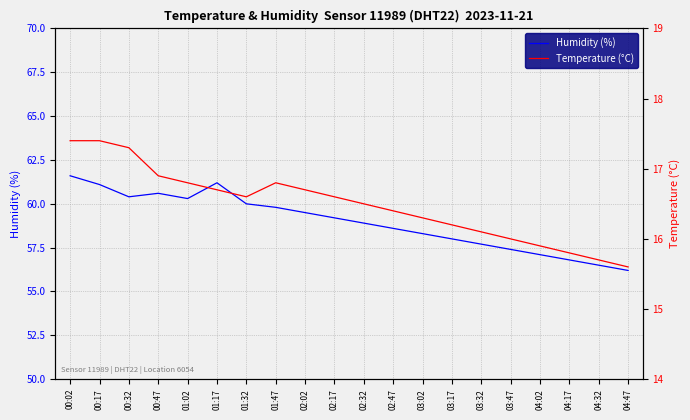

How many categories are shown in the chart?

20